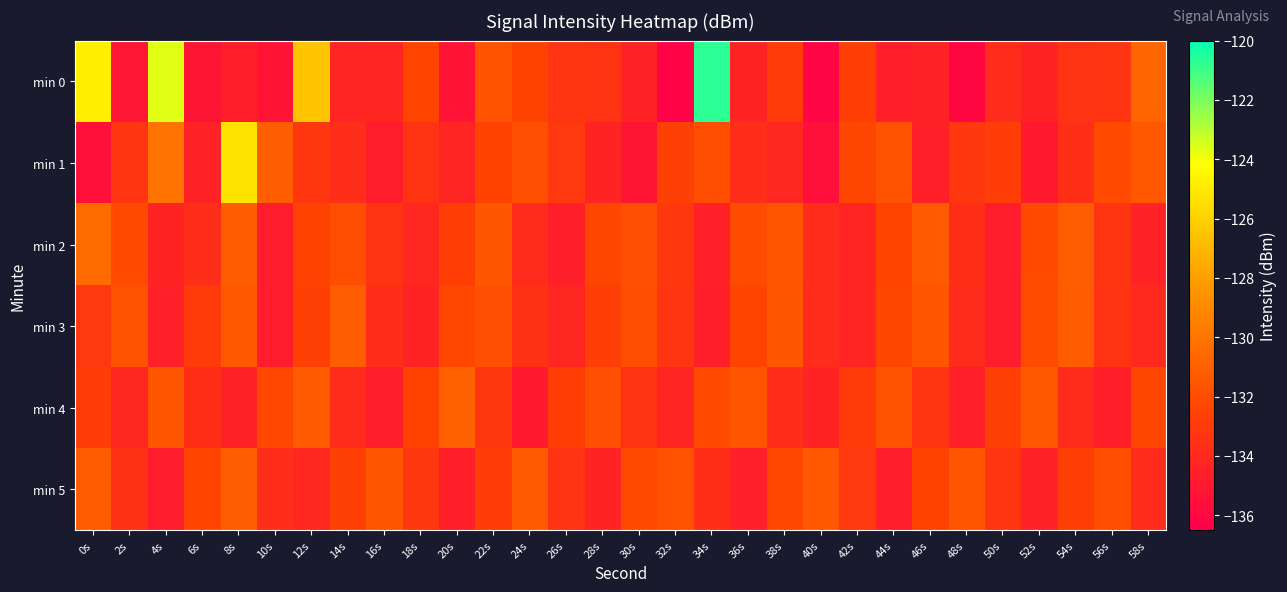

Which category has the highest value across all series?

34s